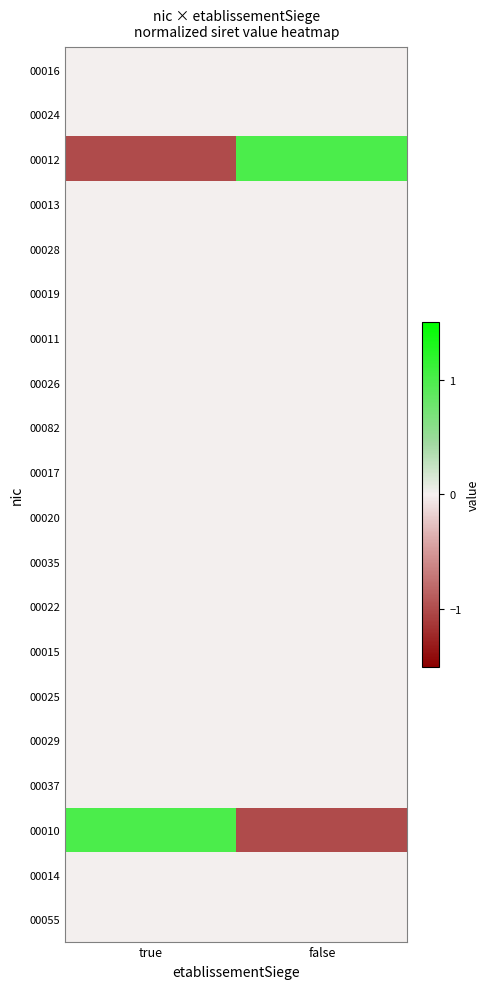

Reading left to right, transcribe all the data shown in this chart.

00016: true=0	false=0
00024: true=0	false=0
00012: true=-1	false=1
00013: true=0	false=0
00028: true=0	false=0
00019: true=0	false=0
00011: true=0	false=0
00026: true=0	false=0
00082: true=0	false=0
00017: true=0	false=0
00020: true=0	false=0
00035: true=0	false=0
00022: true=0	false=0
00015: true=0	false=0
00025: true=0	false=0
00029: true=0	false=0
00037: true=0	false=0
00010: true=1	false=-1
00014: true=0	false=0
00055: true=0	false=0